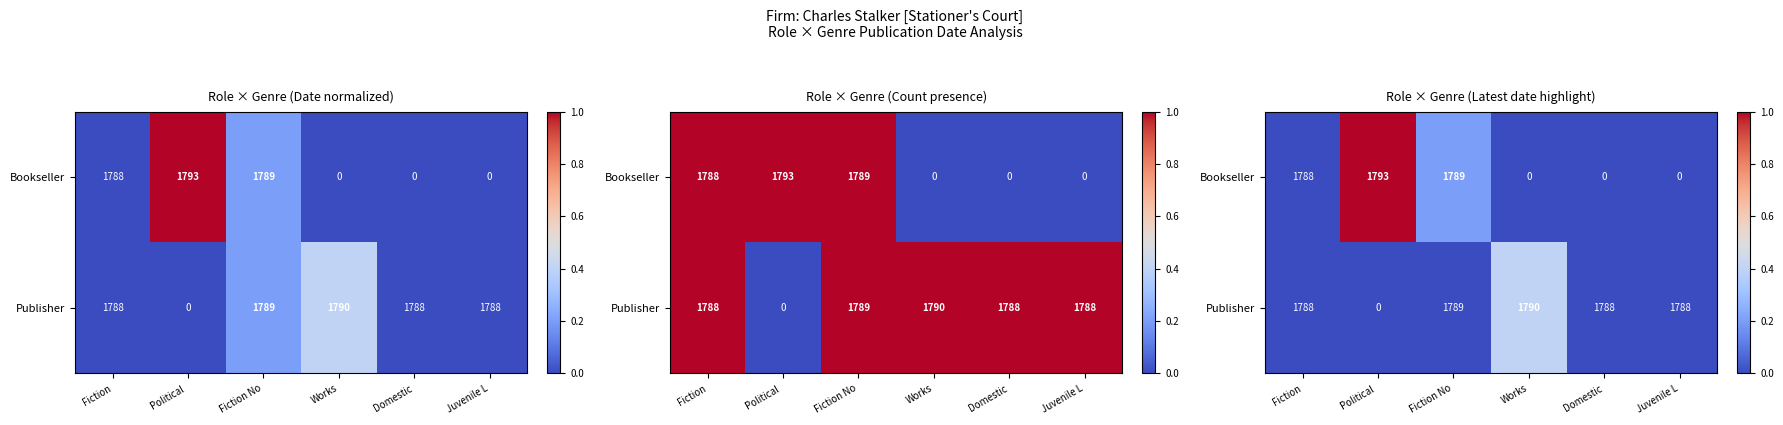

What is the average value of the Publisher series?

0.1